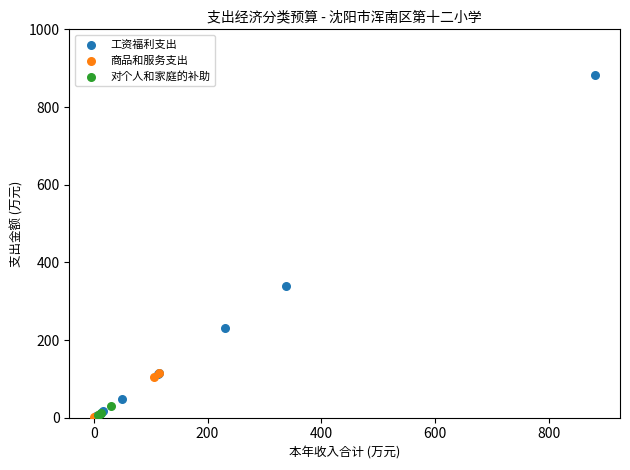

Which series has the largest Y range (max minus min)?

工资福利支出